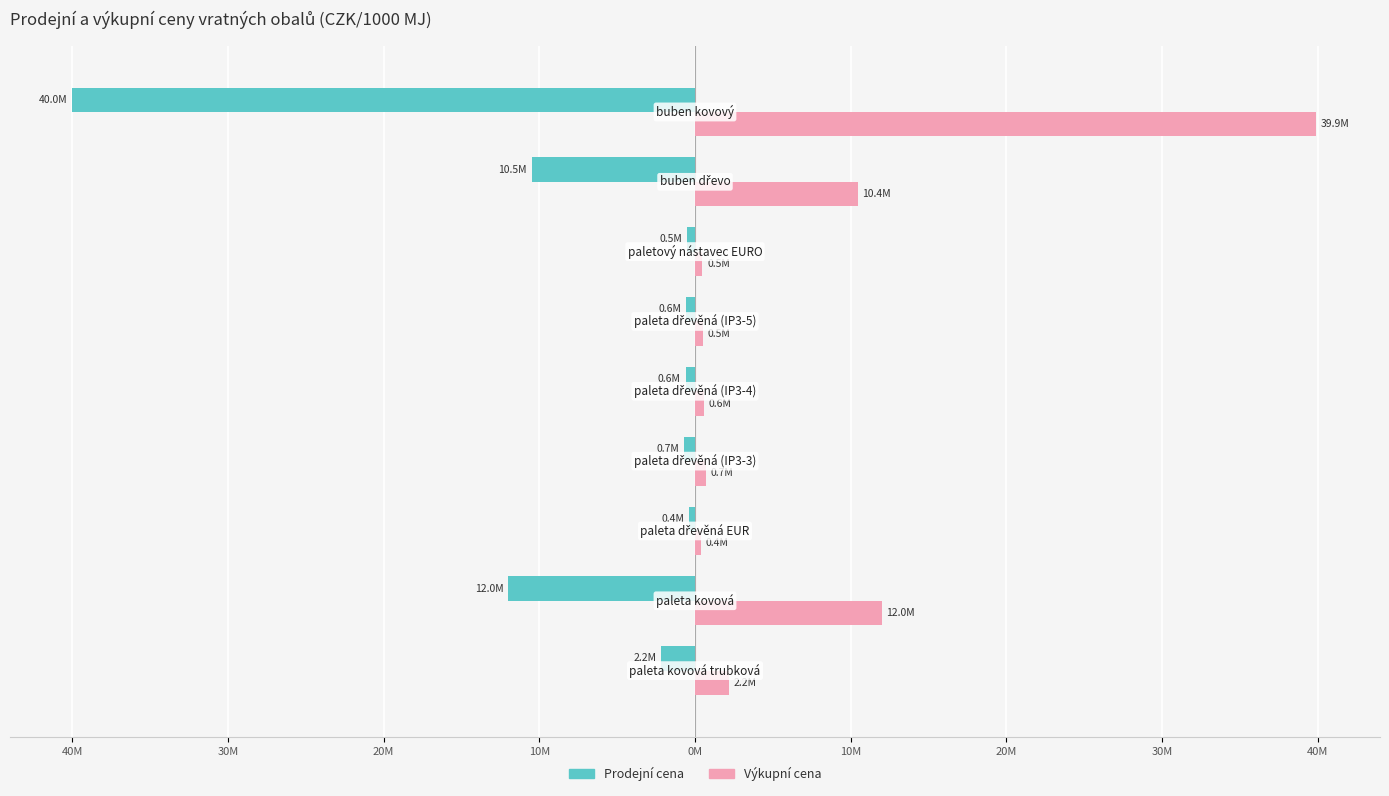

Which series has the largest total across all categories?

Výkupní cena